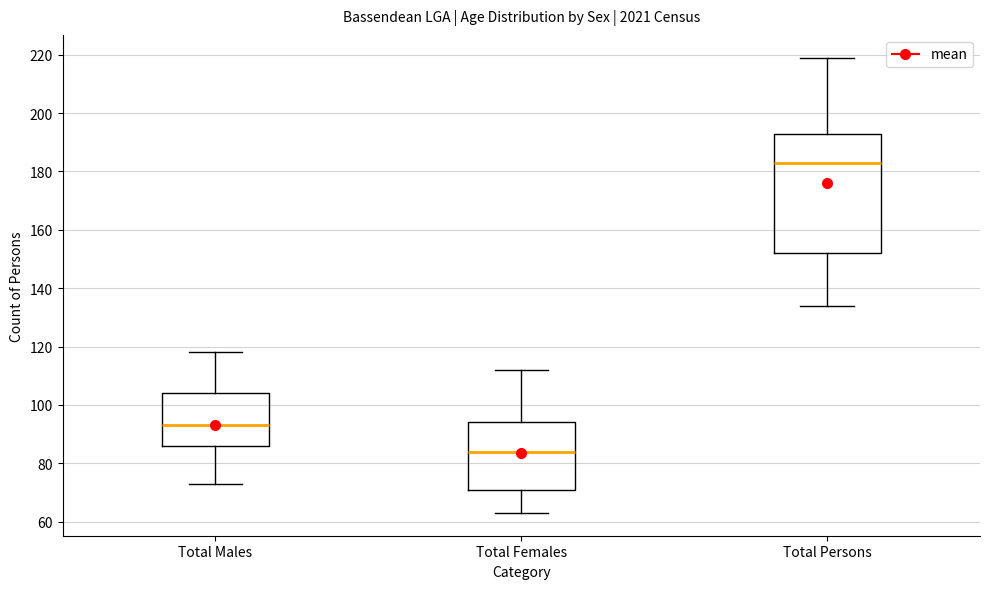

Reading left to right, transcribe this box plot: for each box, give where its median line is, the range the box spans, and where its two whiskers end, as read against the y-axis. The values are not printed on the chart, so give them approximately, as read against the axis.

Total Males: median 94, box 86 to 104, whiskers 74 to 118
Total Females: median 84, box 72 to 94, whiskers 64 to 112
Total Persons: median 184, box 152 to 194, whiskers 134 to 220